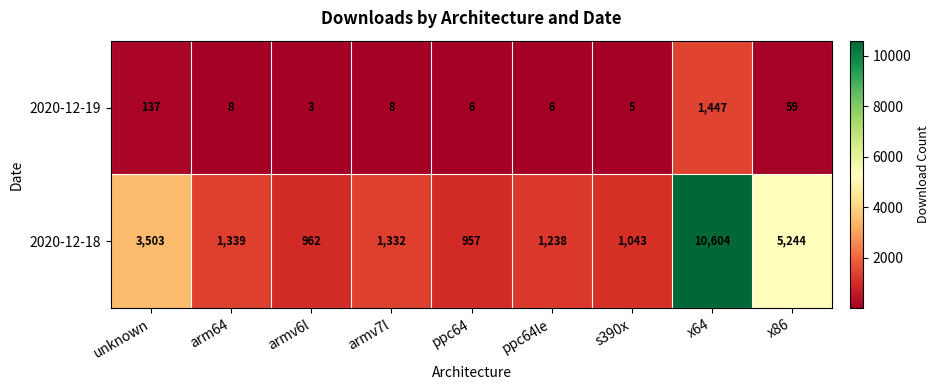

How many series are shown in this chart?

2